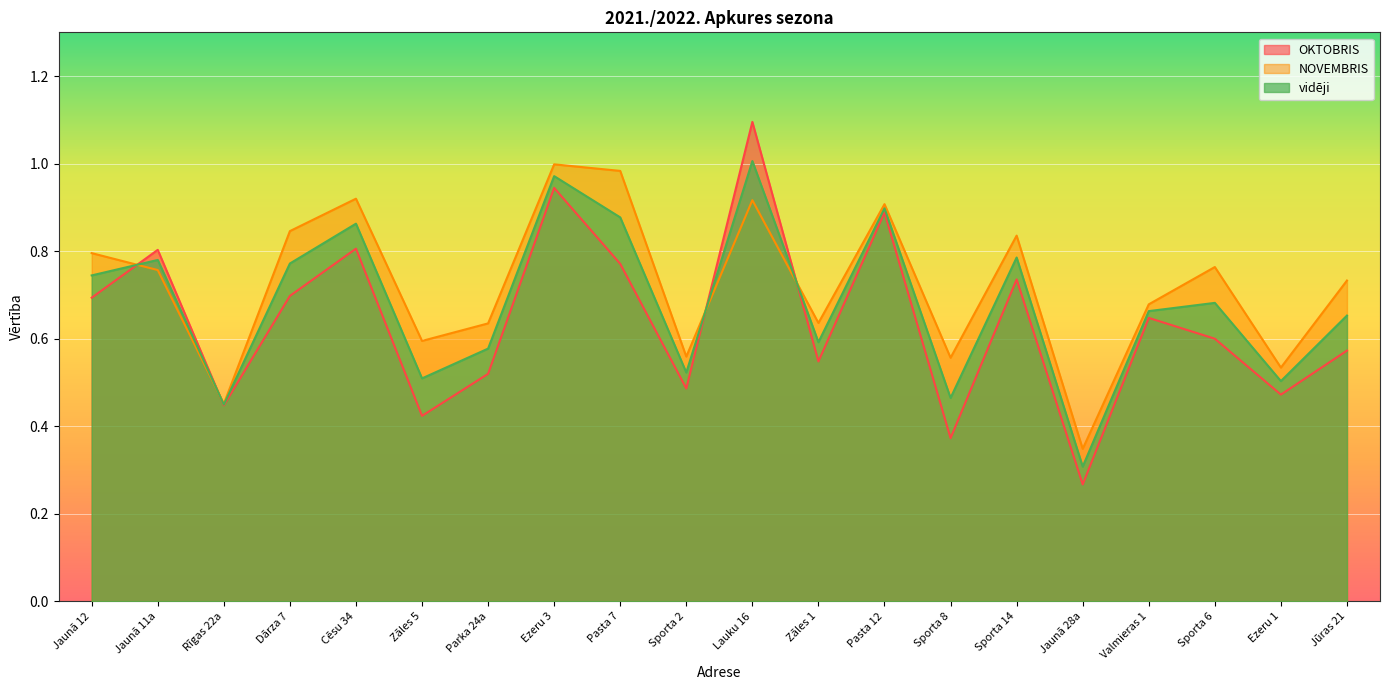

Where do OKTOBRIS and NOVEMBRIS first cross each other?

Jaunā 12 and Jaunā 11a